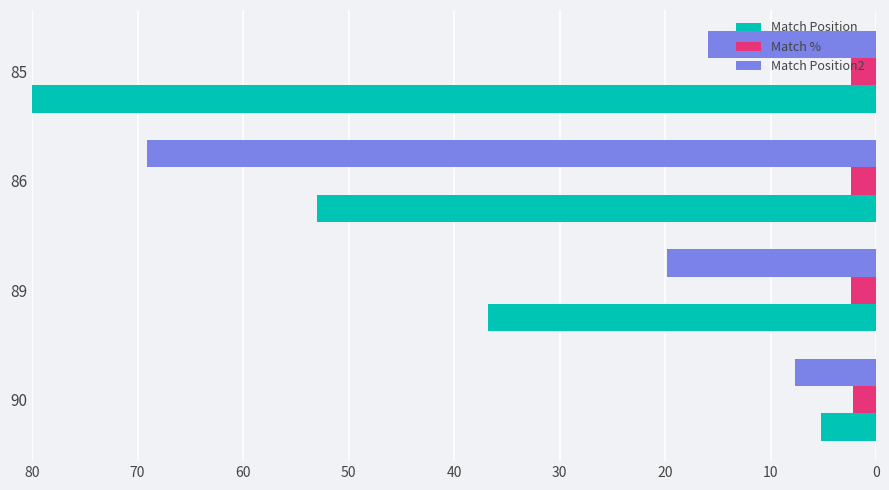

What is the sum of the Match % values at 86 and 89?

4.7